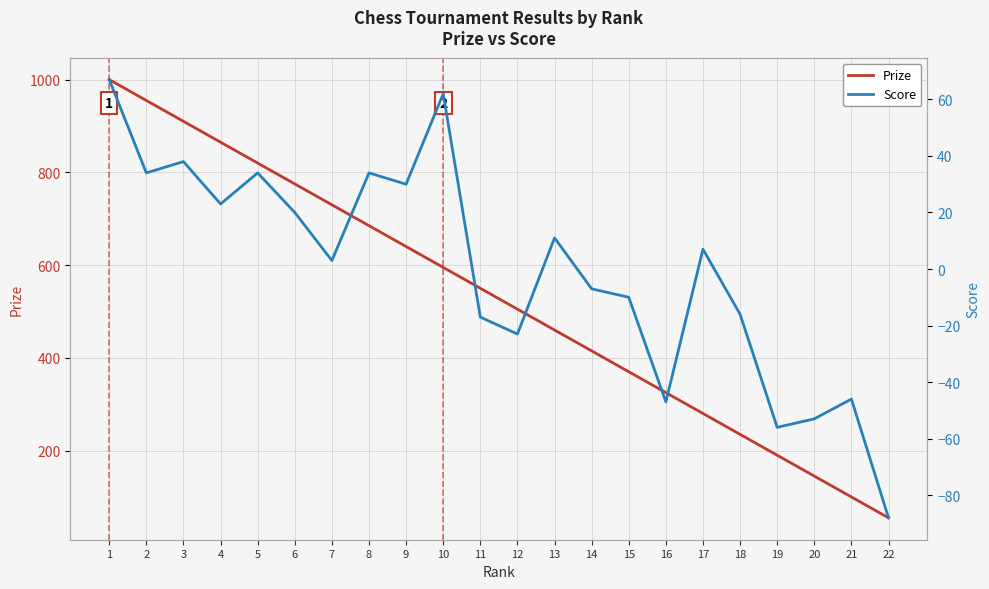

List the series in order of their overall mean, highest first.

Prize, Score